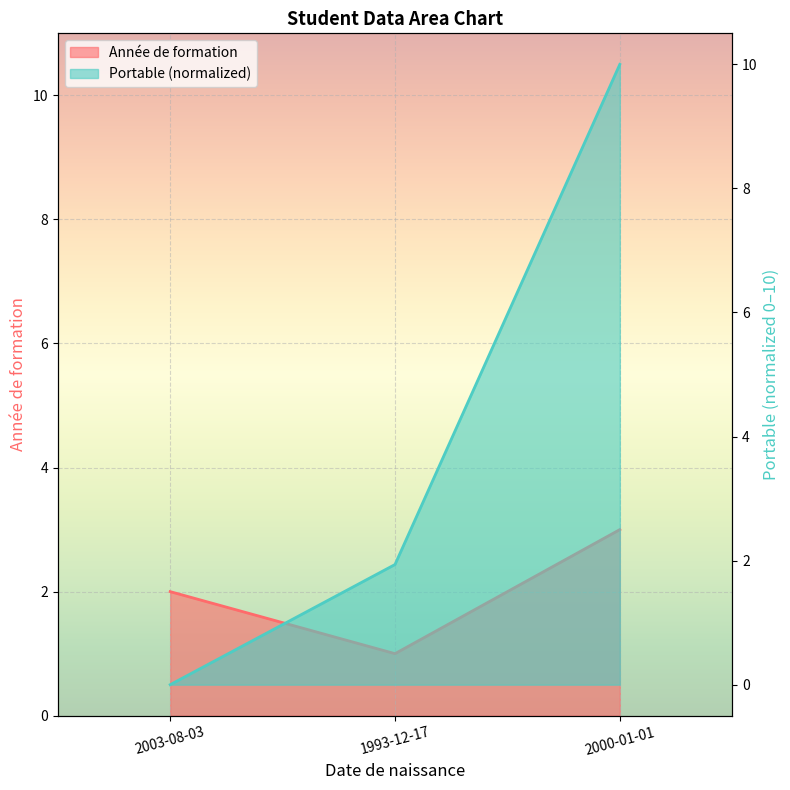

How many data points does each series have?

3